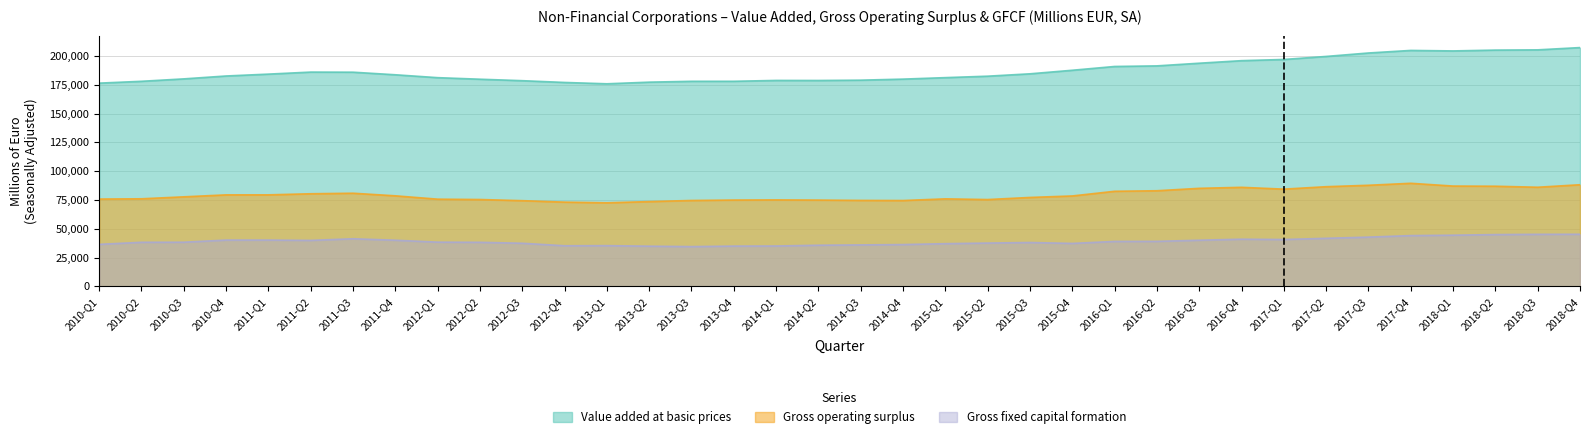

What is the highest value of the Gross fixed capital formation series?

45264